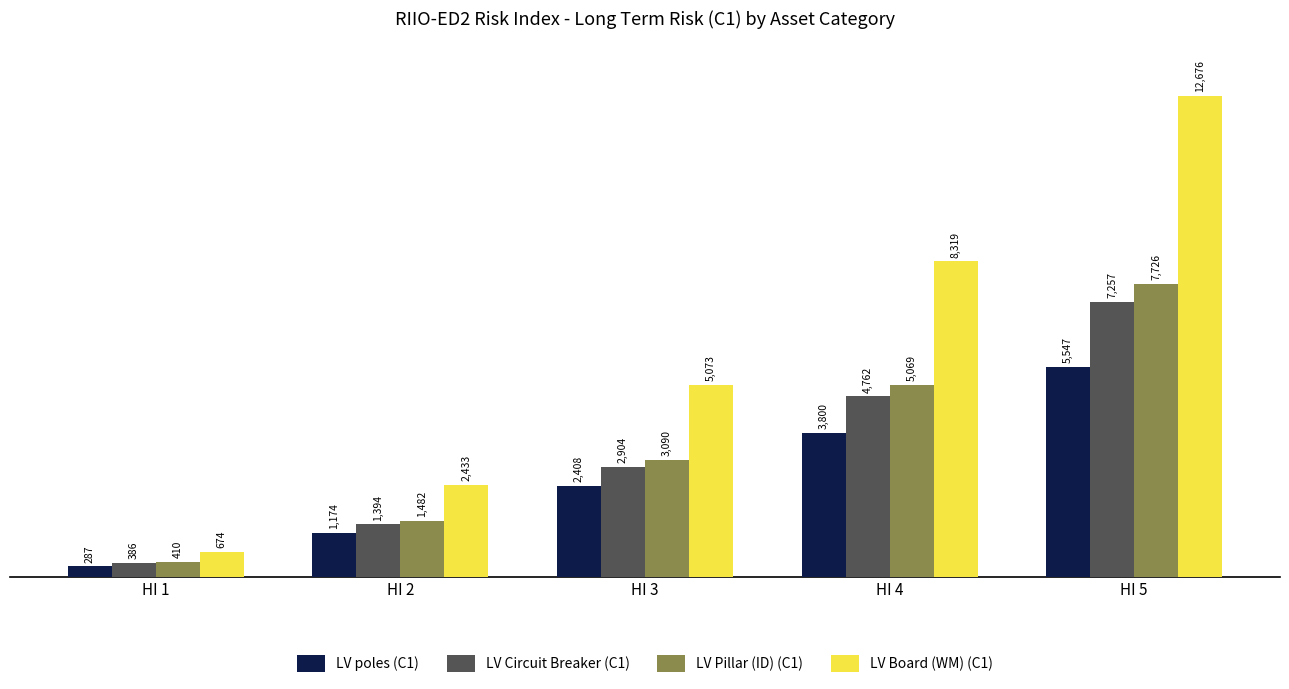

Reading left to right, what are all the values shown in this chart?

LV poles (C1): 287	1174	2408	3800	5547
LV Circuit Breaker (C1): 386	1394	2904	4762	7257
LV Pillar (ID) (C1): 410	1482	3090	5069	7726
LV Board (WM) (C1): 674	2433	5073	8319	12676